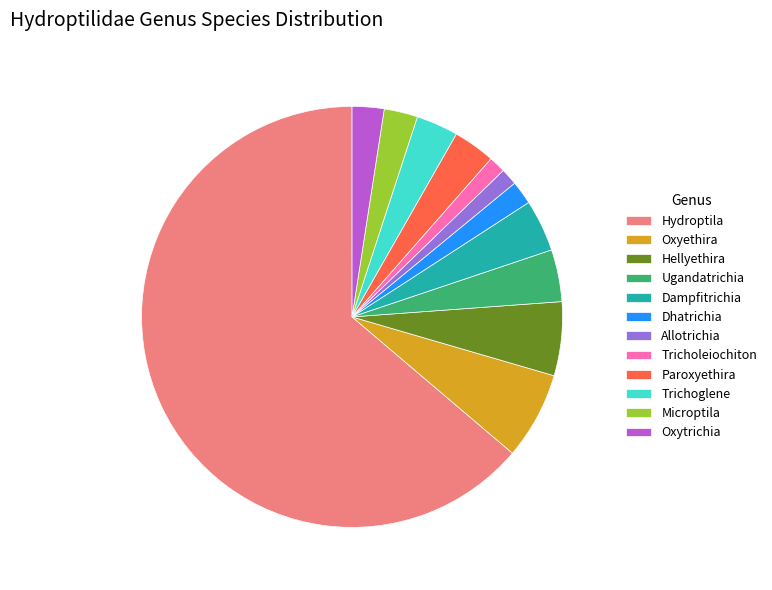

Which has a higher value, Hydroptila or Oxyethira?

Hydroptila